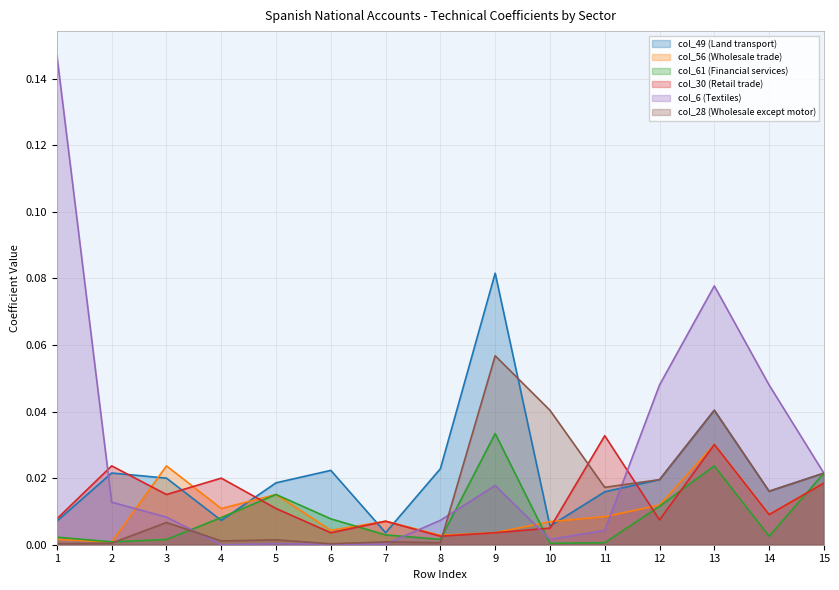

What is the total value across all series at 10?

0.1